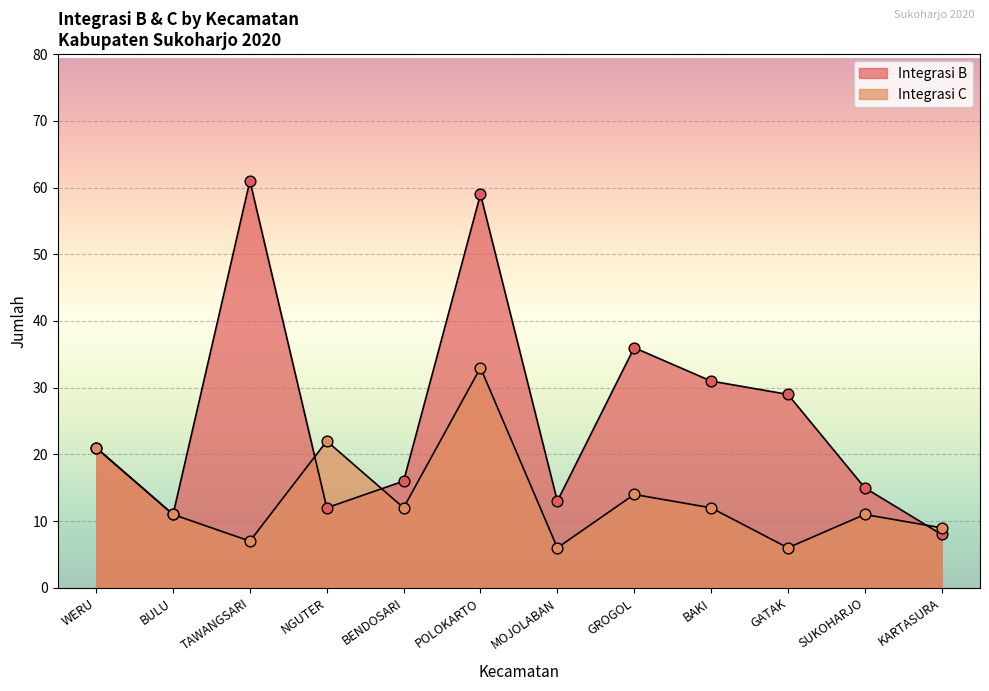

What are all the series names shown in the legend?

Integrasi B, Integrasi C